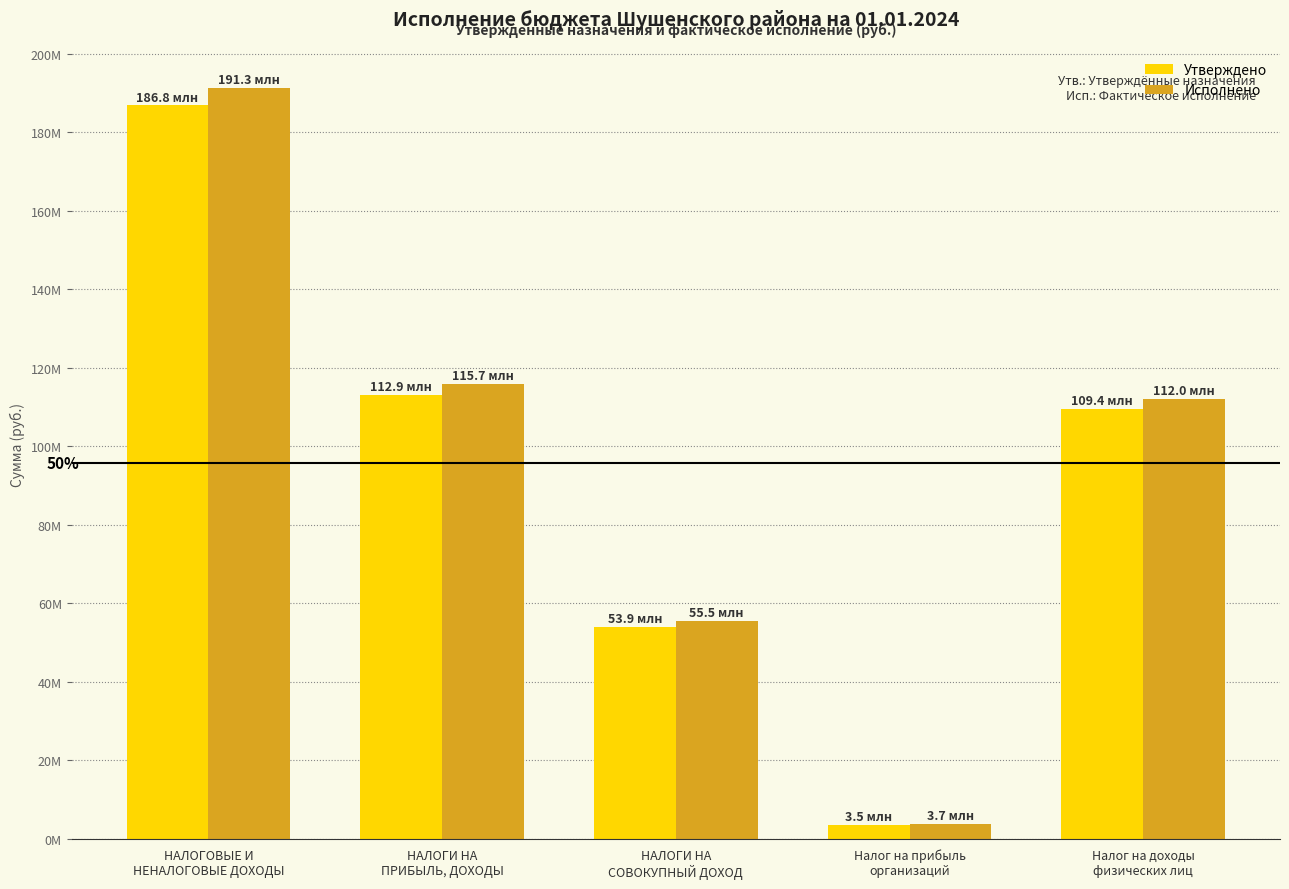

What is the label of the 3rd bar from the right?

НАЛОГИ НА
СОВОКУПНЫЙ ДОХОД